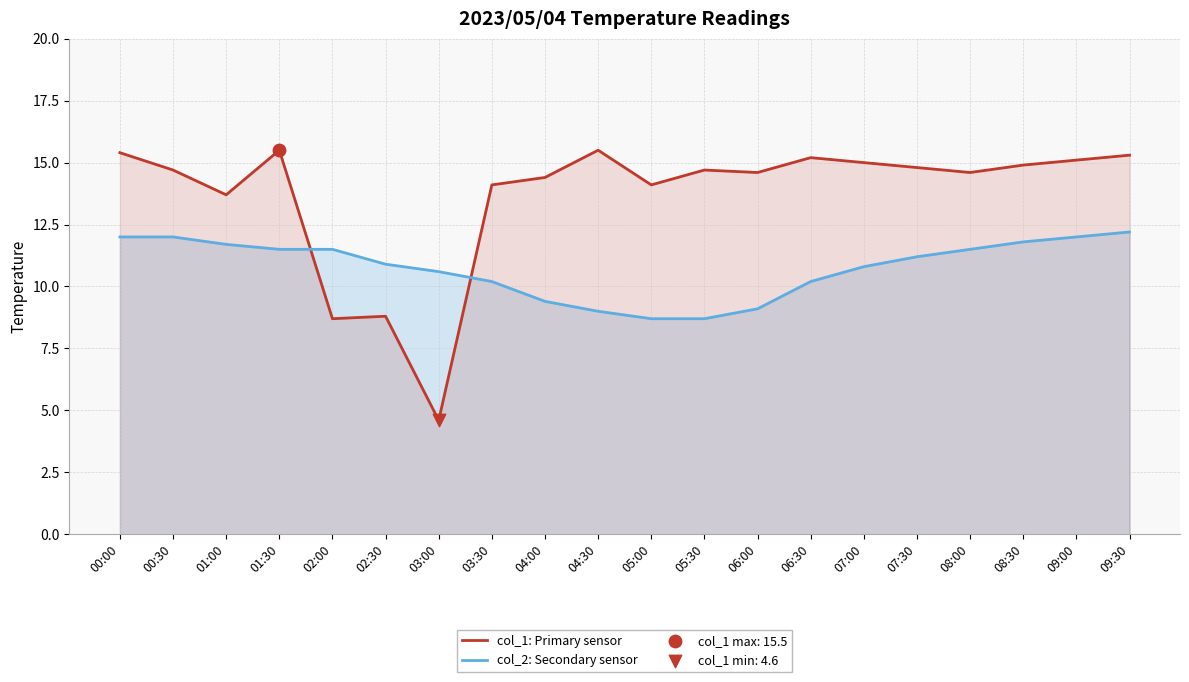

What are all the series names shown in the legend?

col_1: Primary sensor, col_2: Secondary sensor